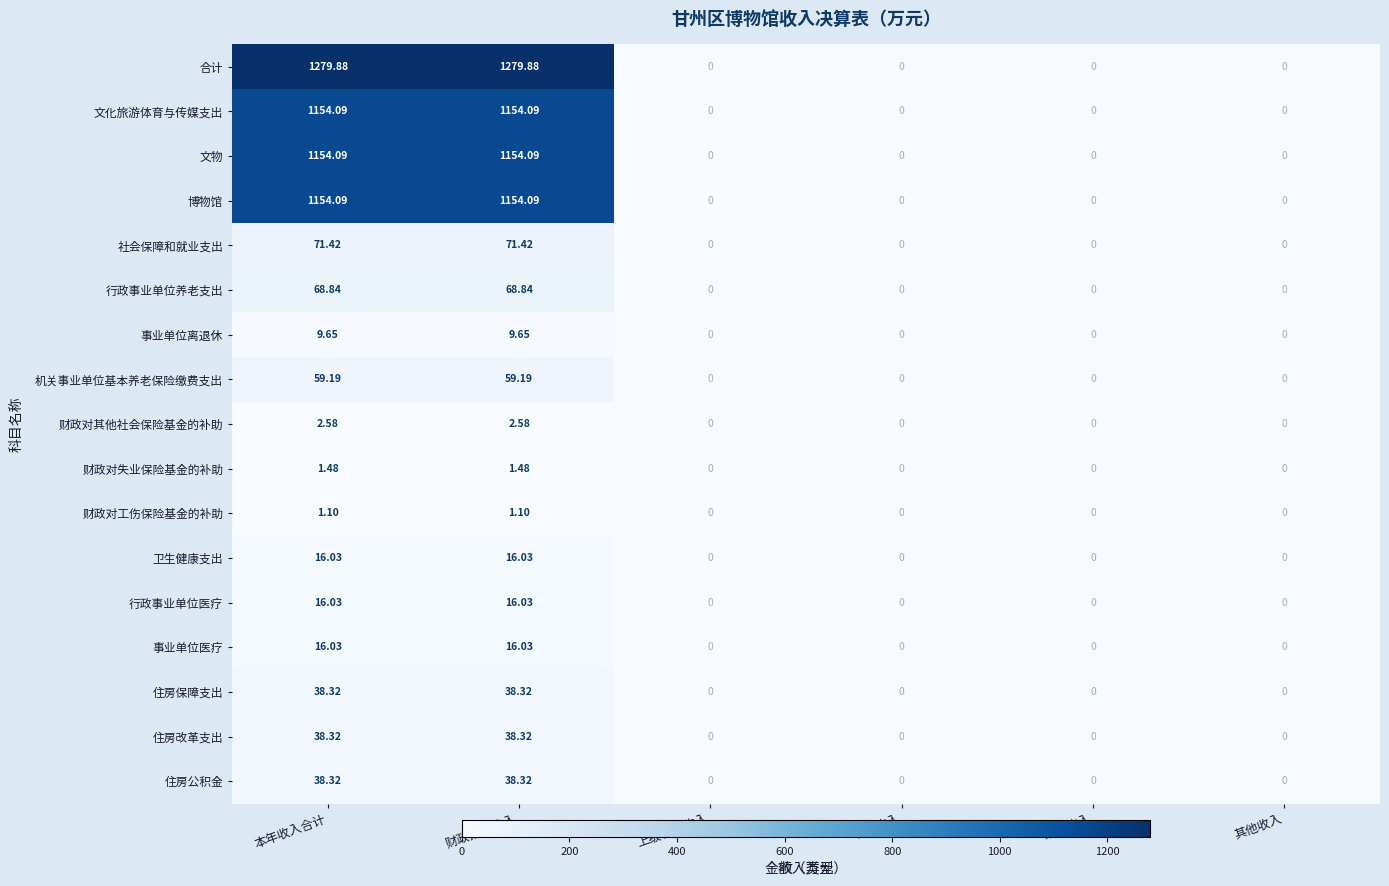

Which series changed the most between 本年收入合计 and 上级补助收入?

合计